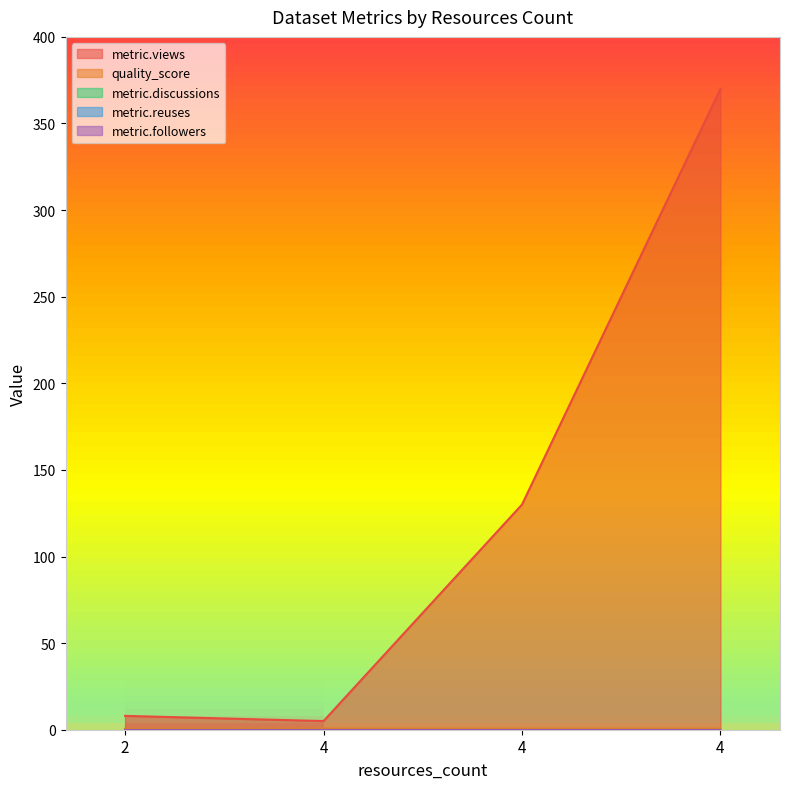

Between 4 and 4, which series saw the biggest shift?

metric.views